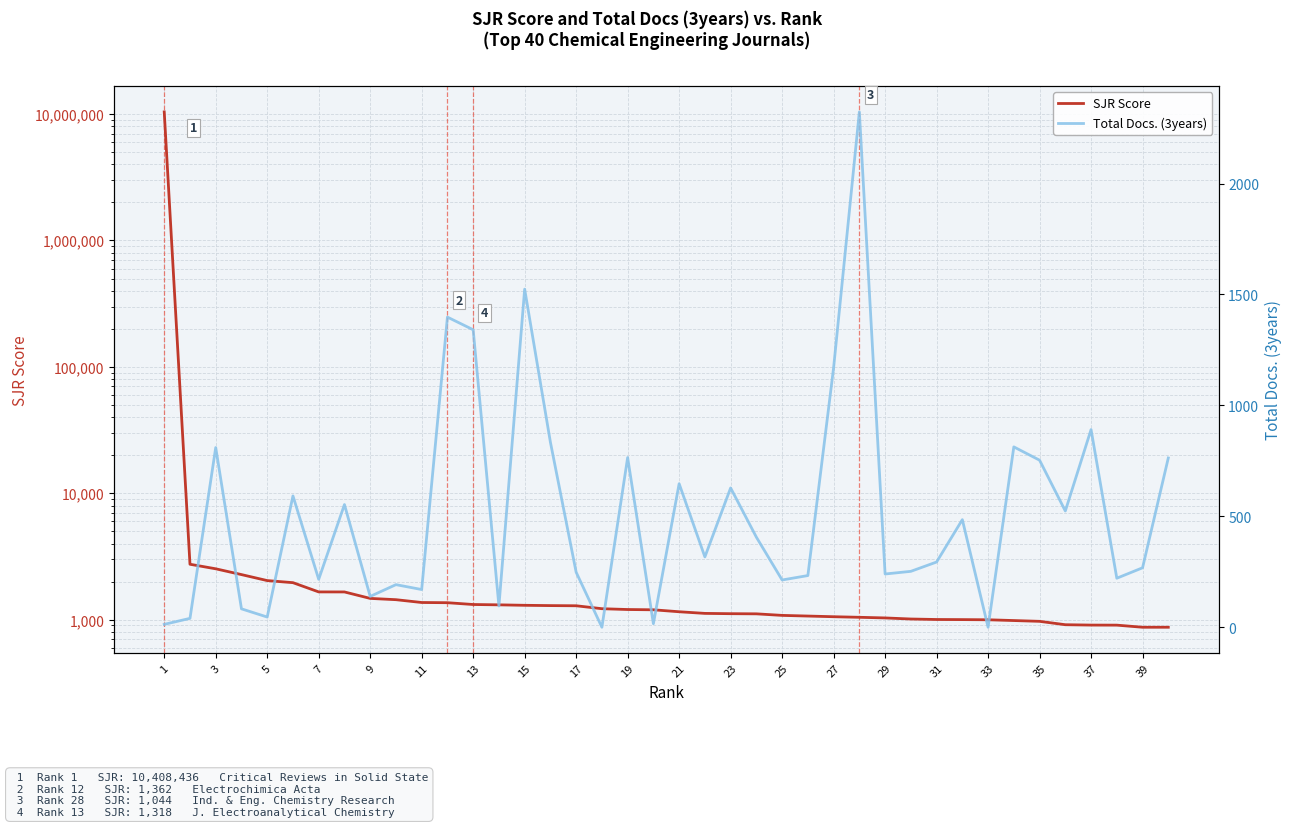

True or false: Total Docs. (3years) has a value of 90.8 at 21.

False